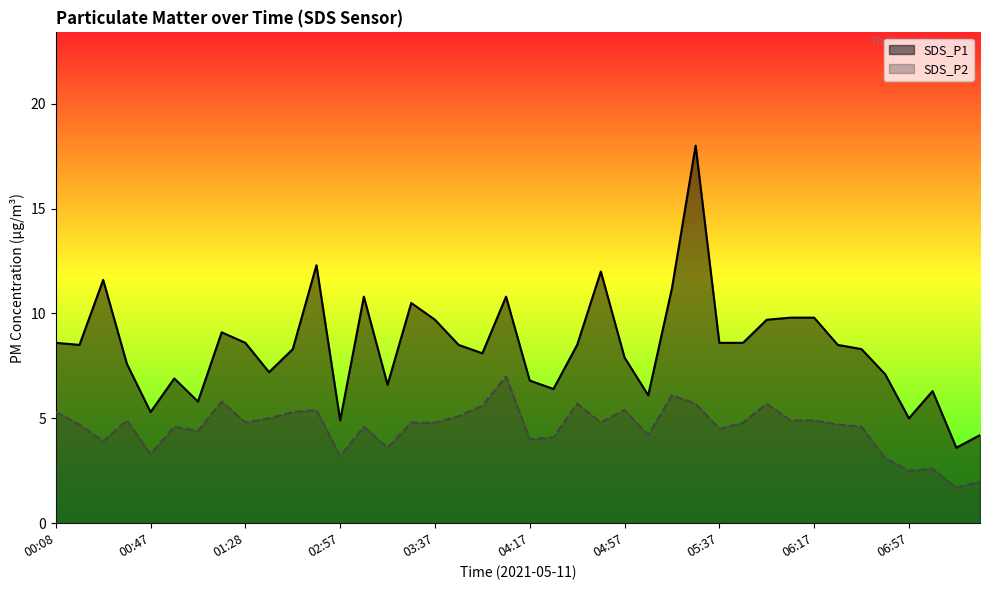

Rank the series by their average value, from lowest to highest.

SDS_P2, SDS_P1